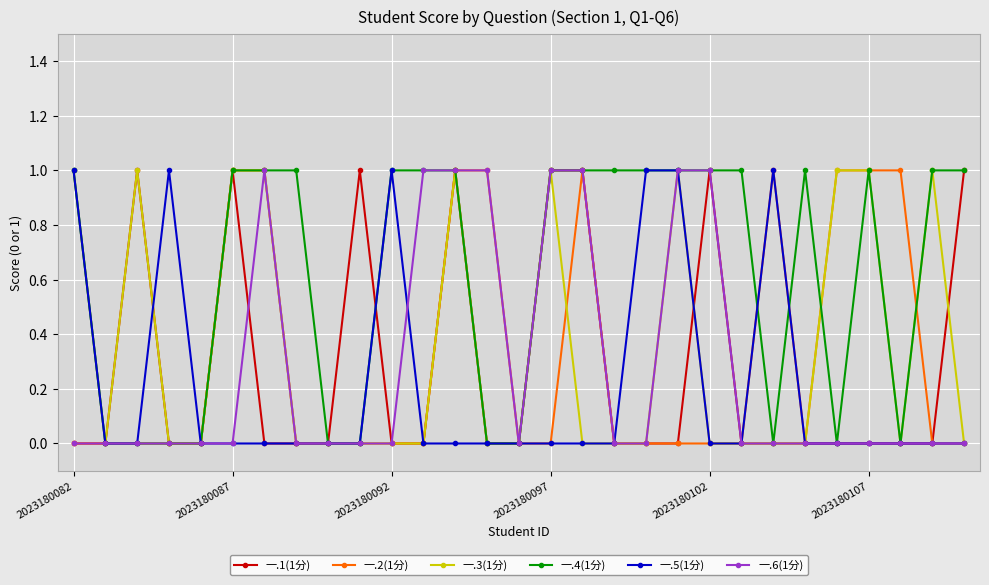

True or false: 一.1(1分) has more than 0 points higher than both neighbors.

True